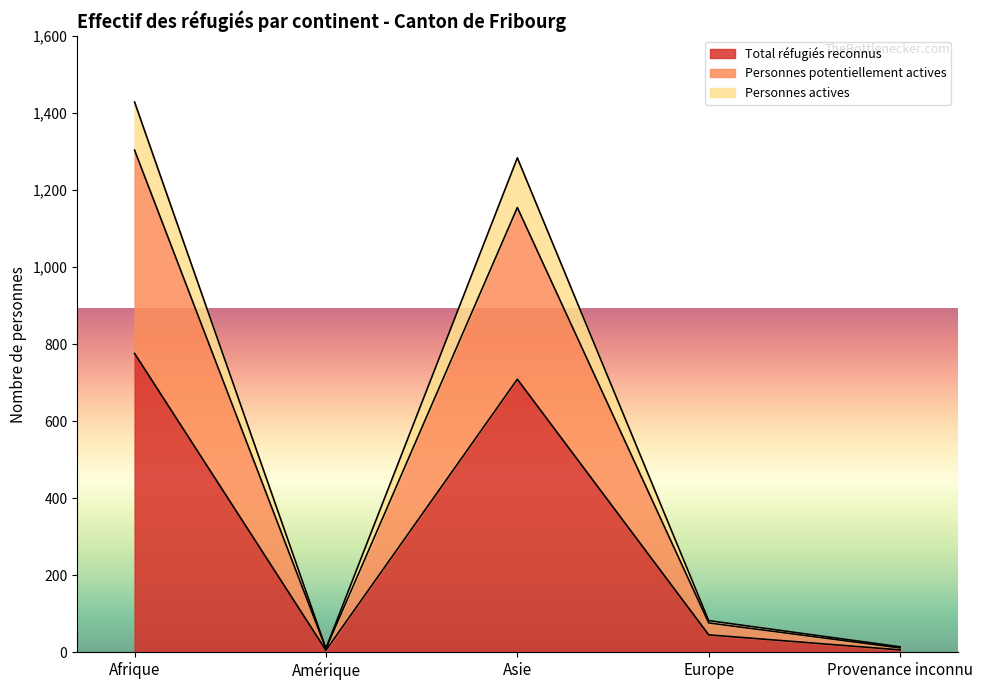

Rank the categories by Personnes potentiellement actives value from highest to lowest.

Afrique, Asie, Europe, Provenance inconnu, Amérique